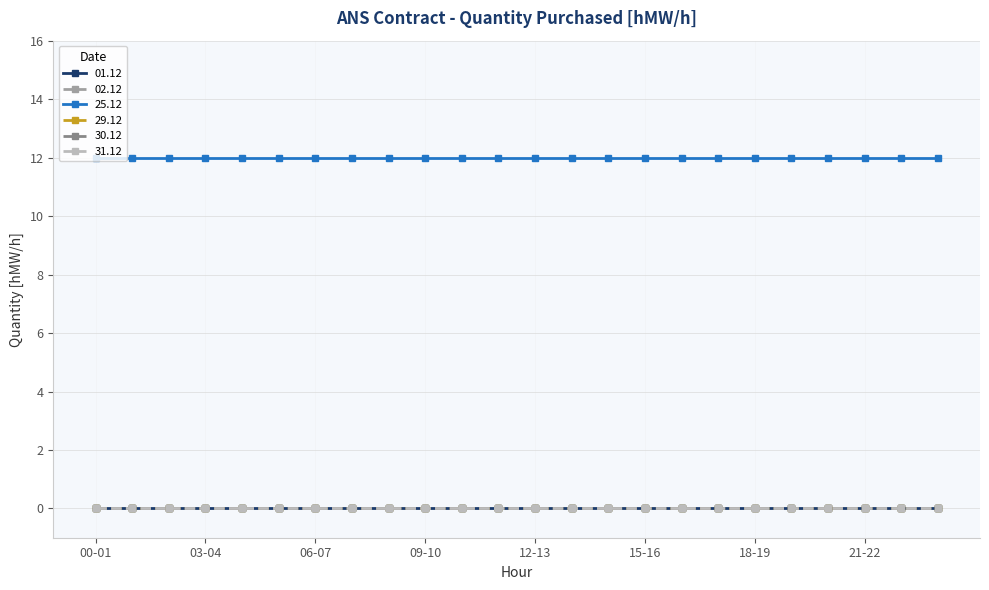

Reading left to right, extract all data points from this chart.

01.12: 0	0	0	0	0	0	0	0	0	0	0	0	0	0	0	0	0	0	0	0	0	0	0	0
02.12: 0	0	0	0	0	0	0	0	0	0	0	0	0	0	0	0	0	0	0	0	0	0	0	0
25.12: 12	12	12	12	12	12	12	12	12	12	12	12	12	12	12	12	12	12	12	12	12	12	12	12
29.12: 0	0	0	0	0	0	0	0	0	0	0	0	0	0	0	0	0	0	0	0	0	0	0	0
30.12: 0	0	0	0	0	0	0	0	0	0	0	0	0	0	0	0	0	0	0	0	0	0	0	0
31.12: 0	0	0	0	0	0	0	0	0	0	0	0	0	0	0	0	0	0	0	0	0	0	0	0